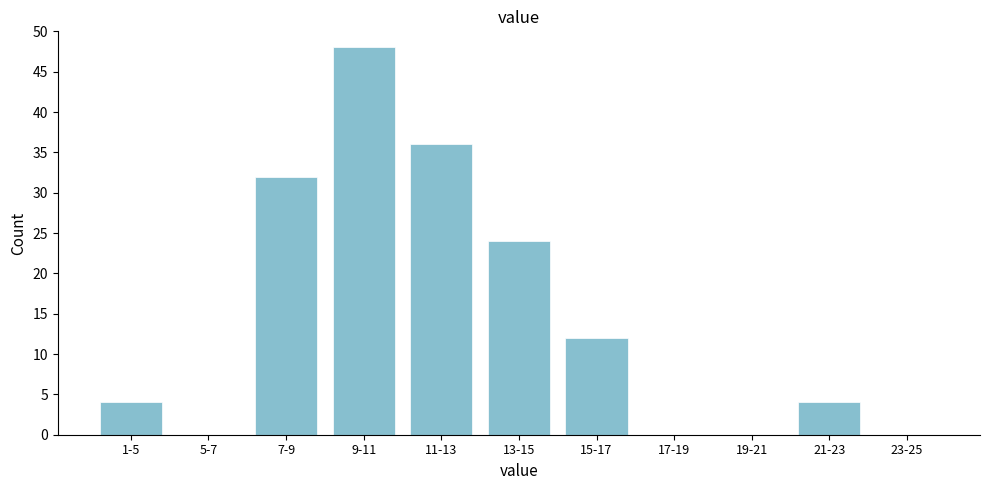

Reading left to right, transcribe all the data shown in this chart.

1-5=4	5-7=0	7-9=32	9-11=48	11-13=36	13-15=24	15-17=12	17-19=0	19-21=0	21-23=4	23-25=0